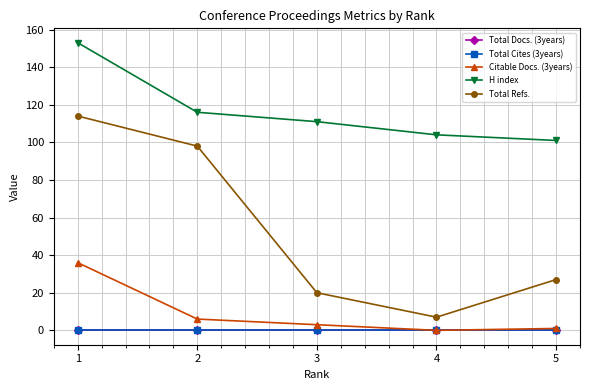

Reading left to right, what are all the values shown in this chart?

Total Docs. (3years): 0	0	0	0	0
Total Cites (3years): 0	0	0	0	0
Citable Docs. (3years): 36	6	3	0	1
H index: 153	116	111	104	101
Total Refs.: 114	98	20	7	27